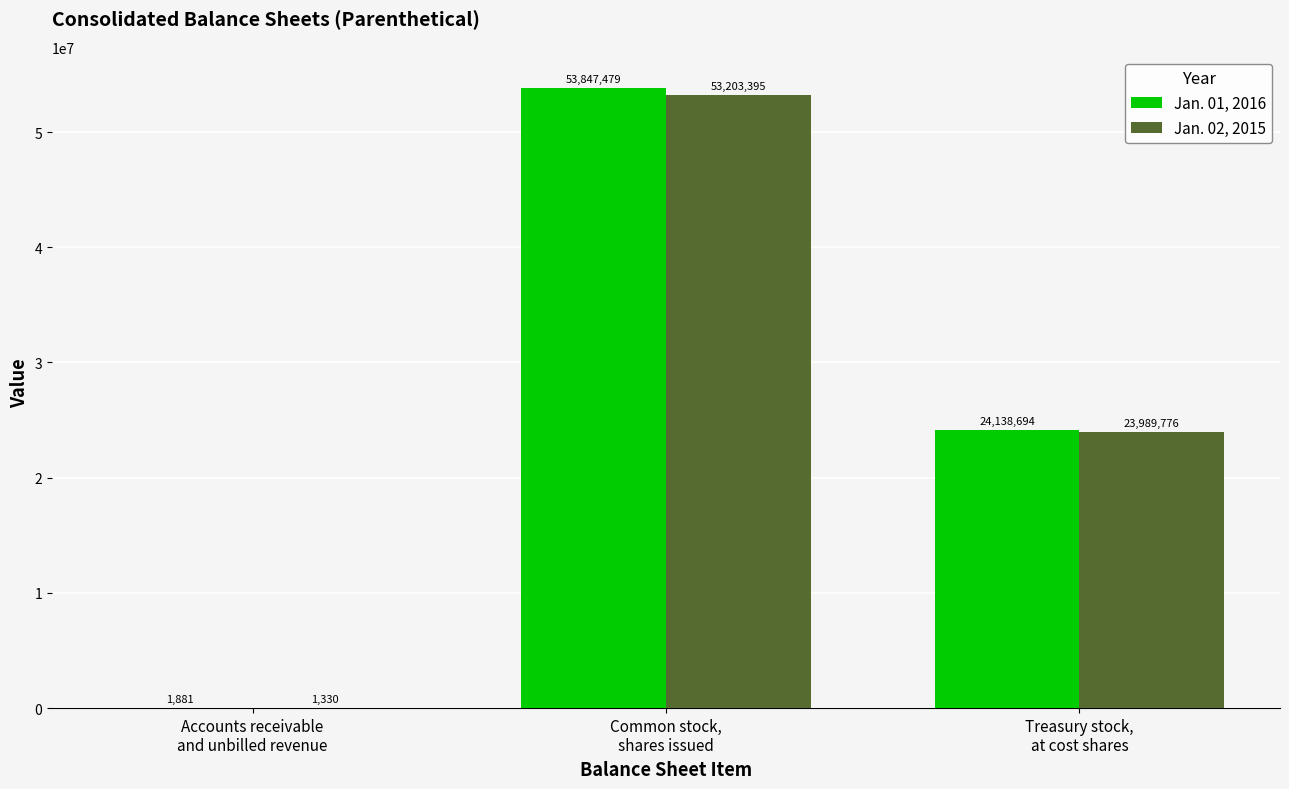

How many series are shown in this chart?

2